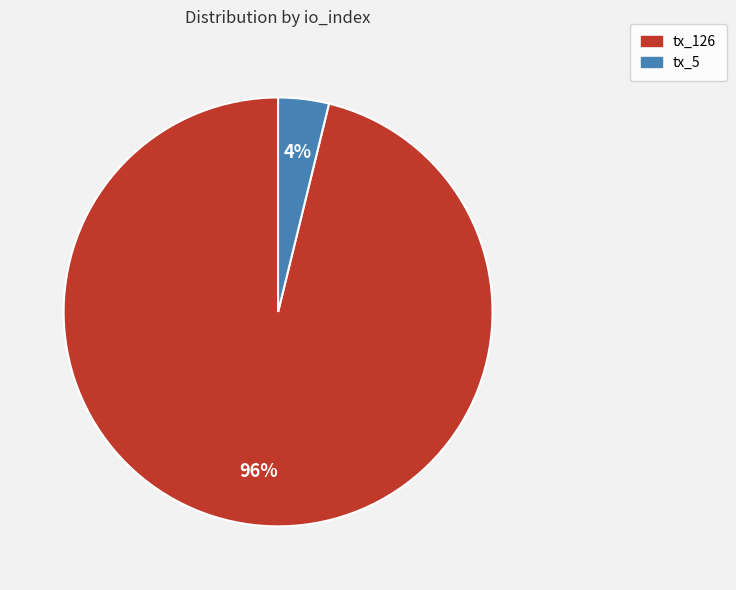

True or false: tx_5 accounts for 4% of the total.

True